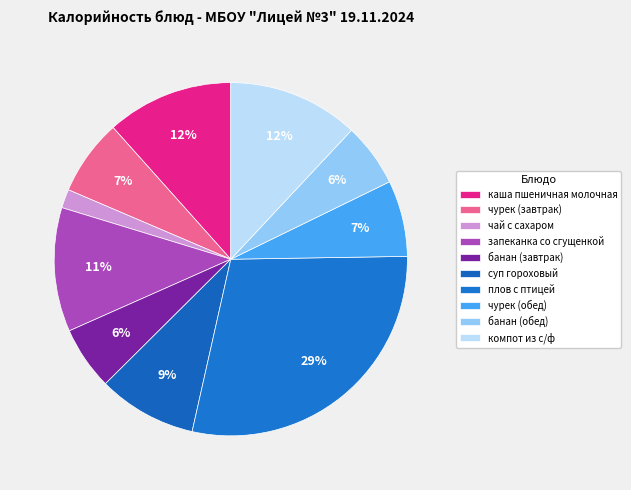

To the nearest percent, what is the difference between the largest and smallest slice percentages?

27%